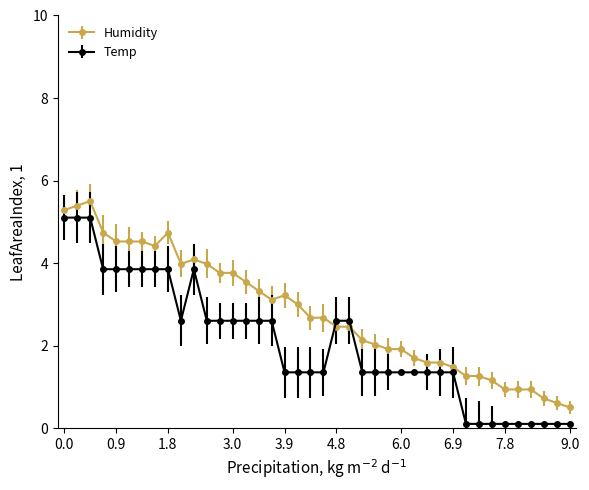

Rank the series by their maximum value, from highest to lowest.

Humidity, Temp